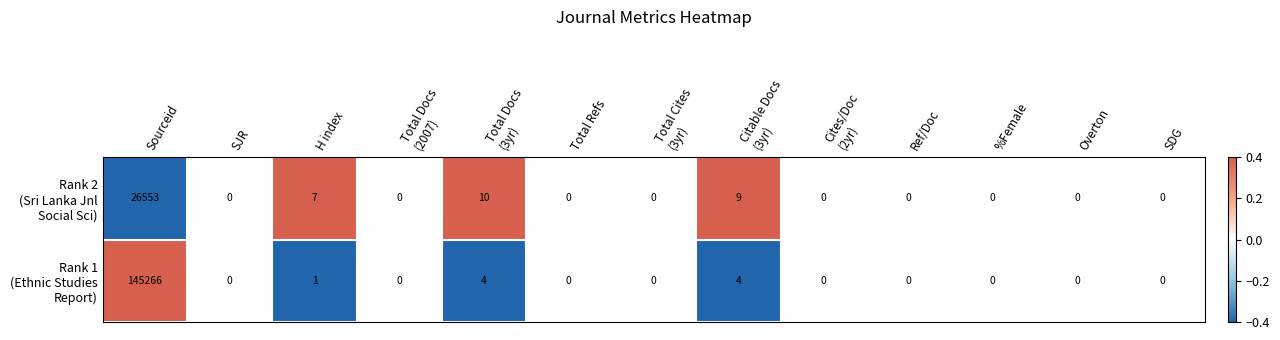

What is the greatest value displayed?

145266